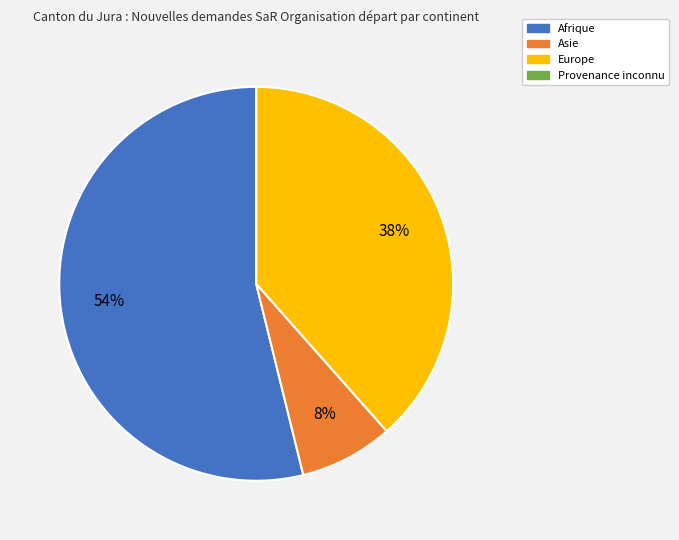

Between Asie and Afrique, which is larger?

Afrique